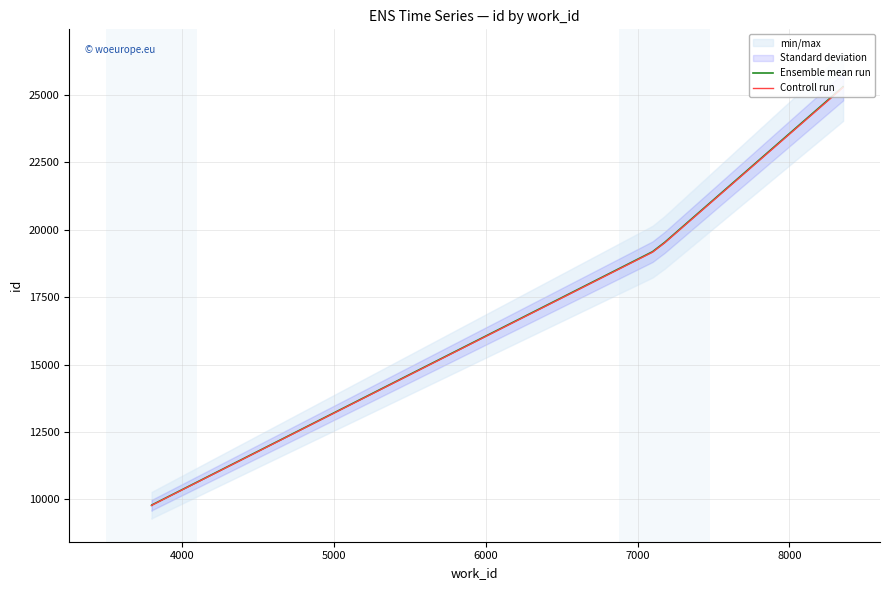

True or false: Ensemble mean run and Controll run cross at least once.

False